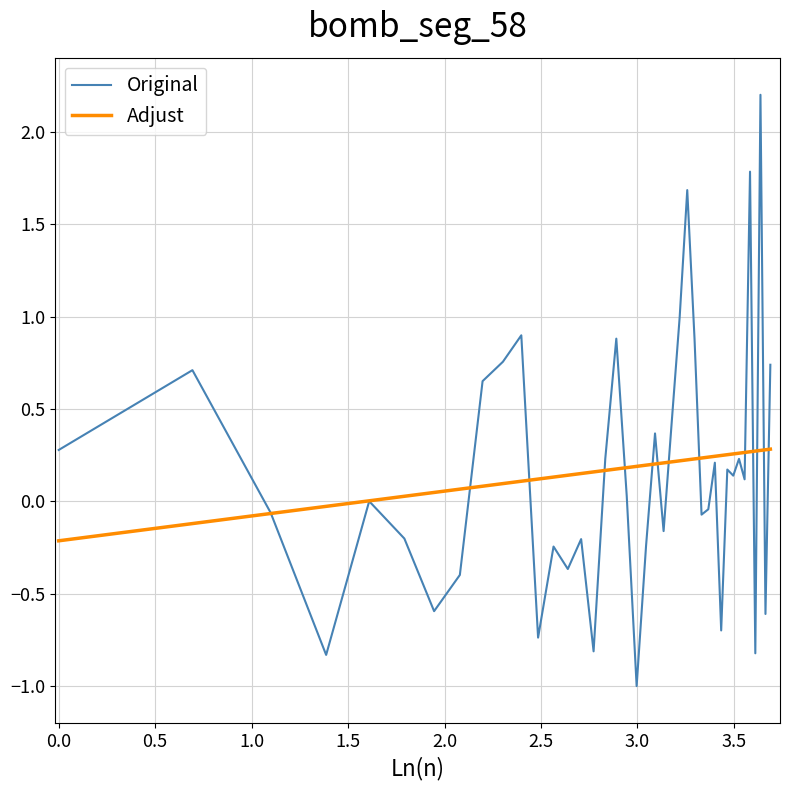

Which series has the largest range (max minus min)?

Original